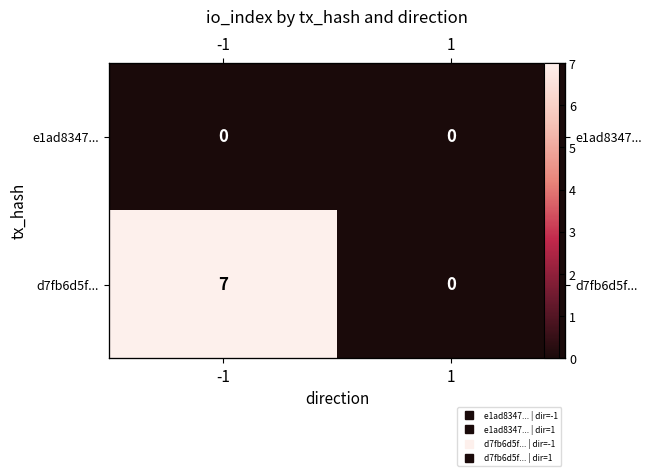

What is the greatest value displayed?

7